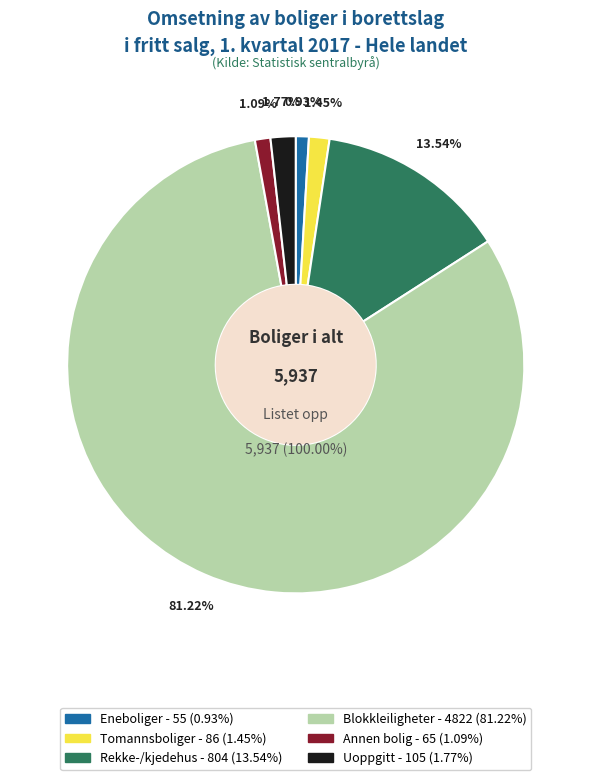

To the nearest percent, what is the difference between the Blokkleiligheter and Annen bolig slice percentages?

80%